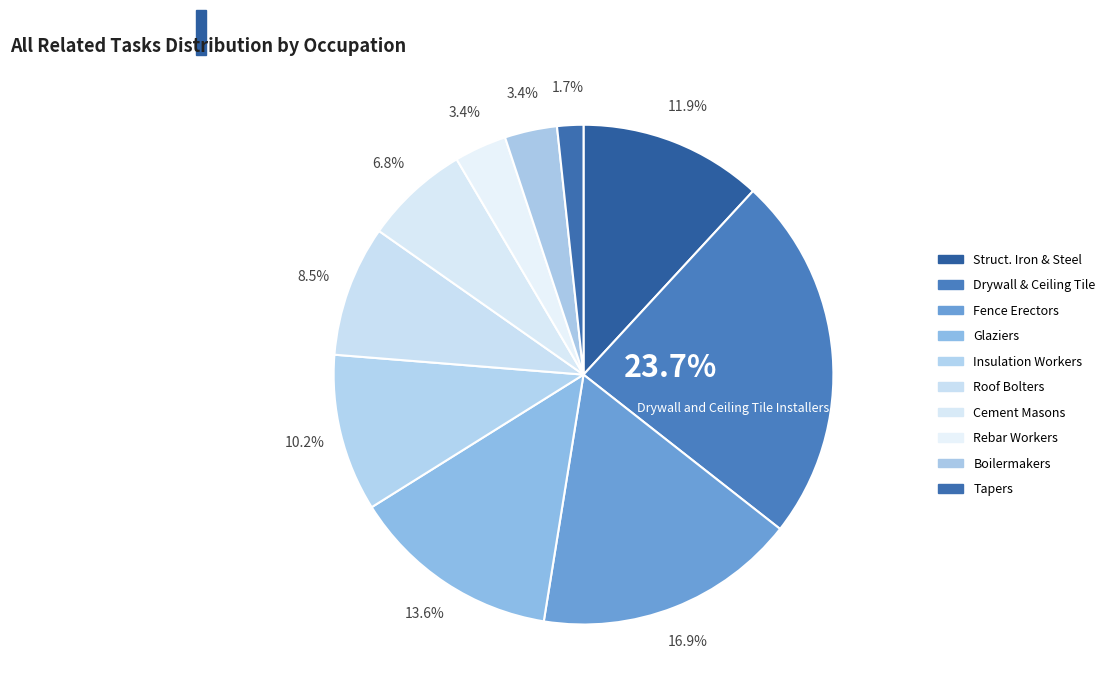

Count the number of slices in the pie.

10